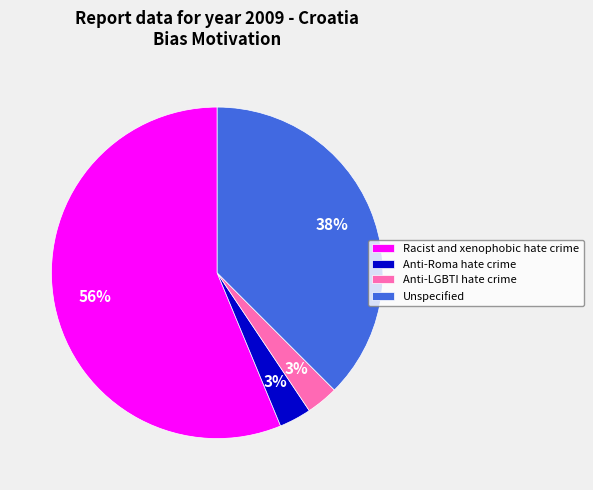

Is the sum of Unspecified and Anti-Roma hate crime greater than half?

No